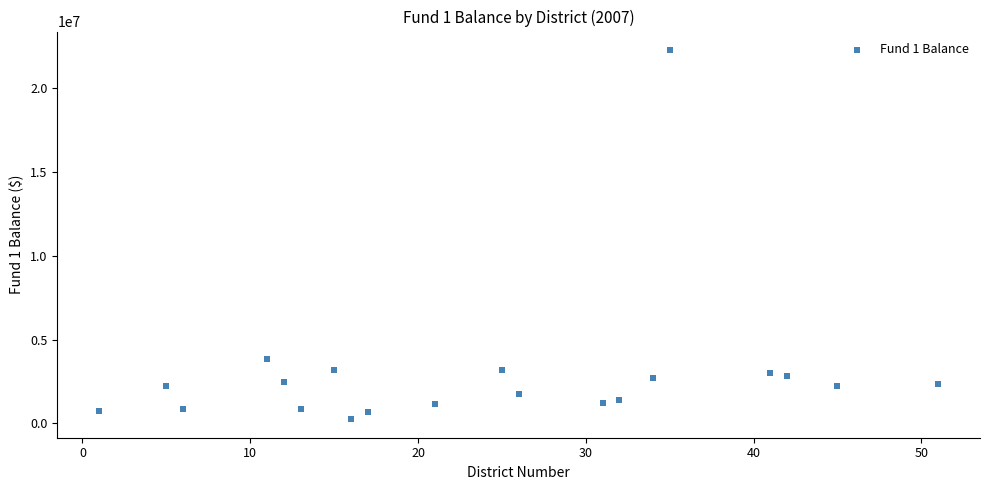

What is the range of Y values (max minus min)?

22018768.8